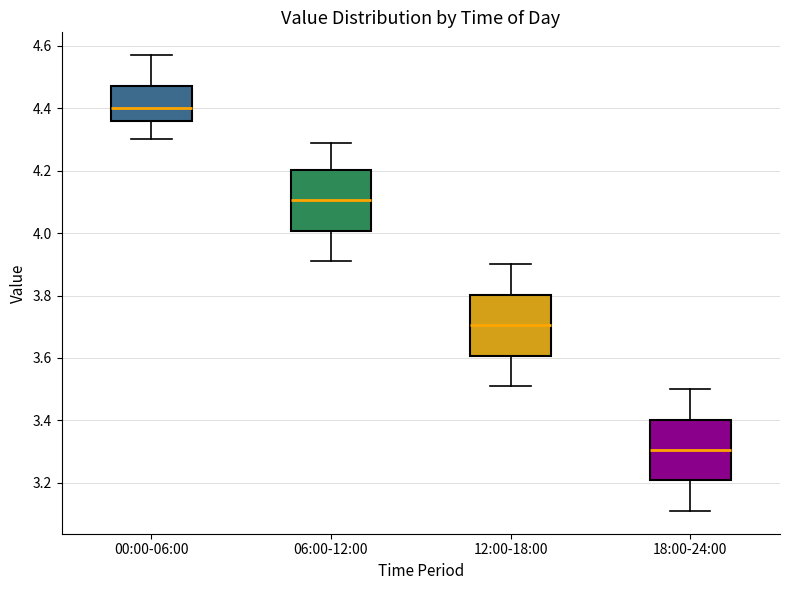

Reading left to right, transcribe this box plot: for each box, give where its median line is, the range the box spans, and where its two whiskers end, as read against the y-axis. The values are not printed on the chart, so give them approximately, as read against the axis.

00:00-06:00: median 4.40, box 4.36 to 4.48, whiskers 4.30 to 4.58
06:00-12:00: median 4.10, box 4.00 to 4.20, whiskers 3.92 to 4.30
12:00-18:00: median 3.70, box 3.60 to 3.80, whiskers 3.52 to 3.90
18:00-24:00: median 3.30, box 3.20 to 3.40, whiskers 3.12 to 3.50